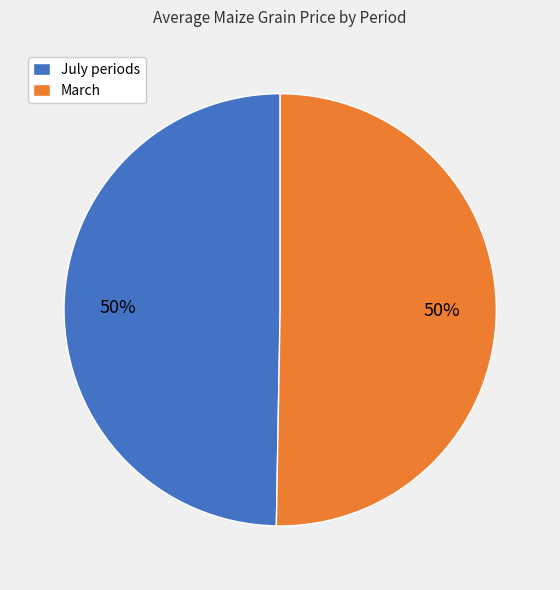

What is the ratio of the value at July periods to the value at March?

1.0